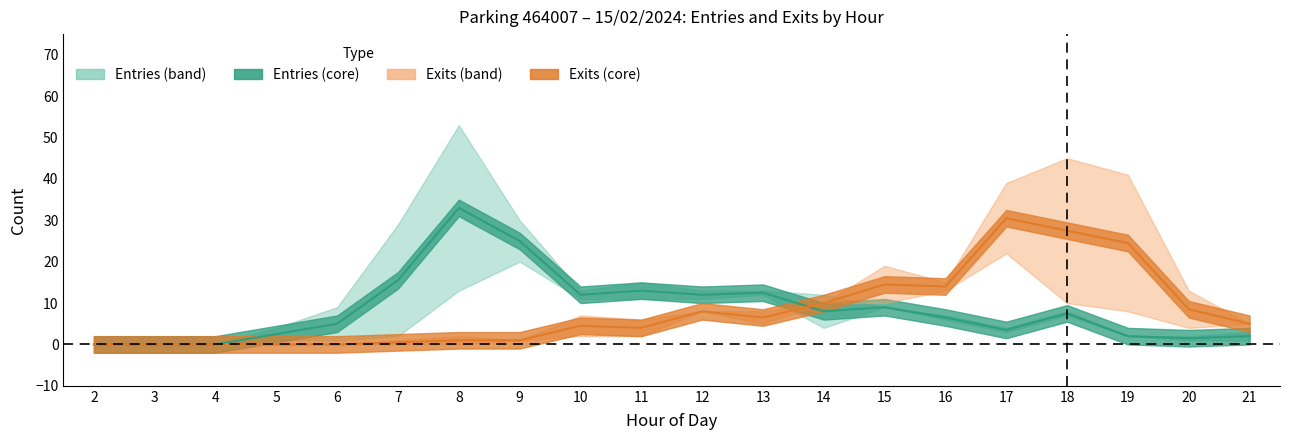

Does the chart have visible grid lines?

No